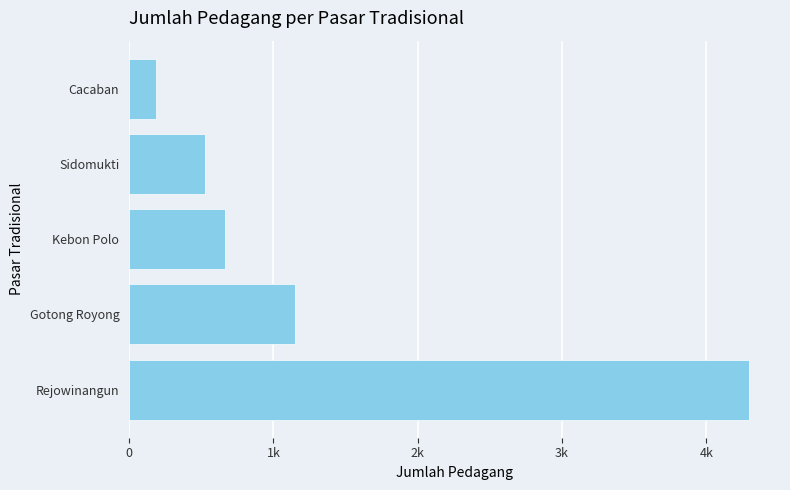

Does the chart contain any negative values?

No